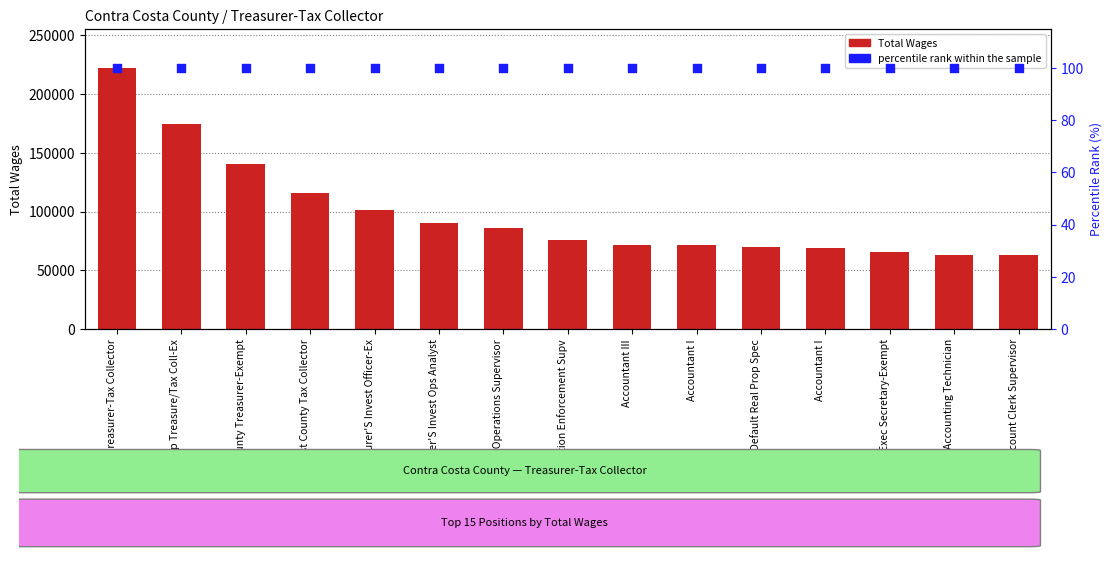

Which series has the widest spread of Y values?

Total Wages